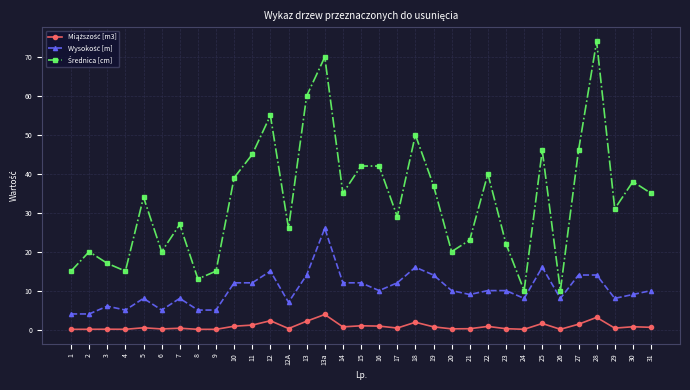

What is the maximum value shown in the chart?

74.0